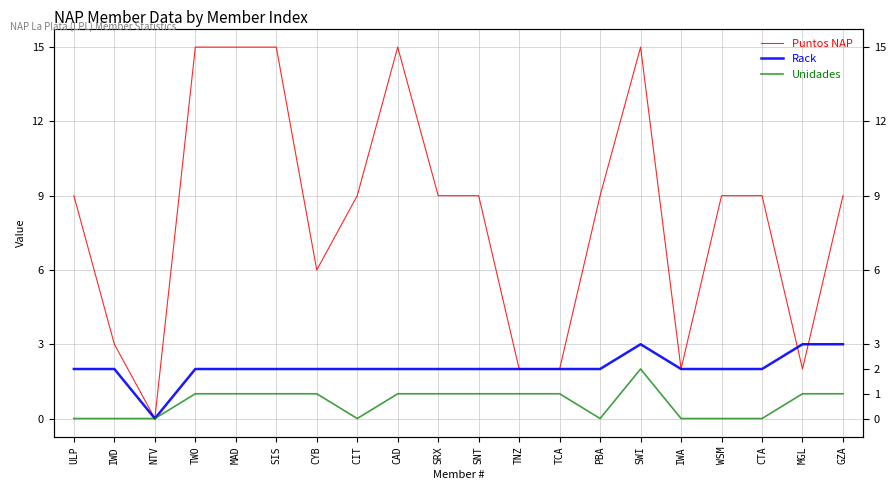

List the series in order of their overall mean, lowest first.

Unidades, Rack, Puntos NAP